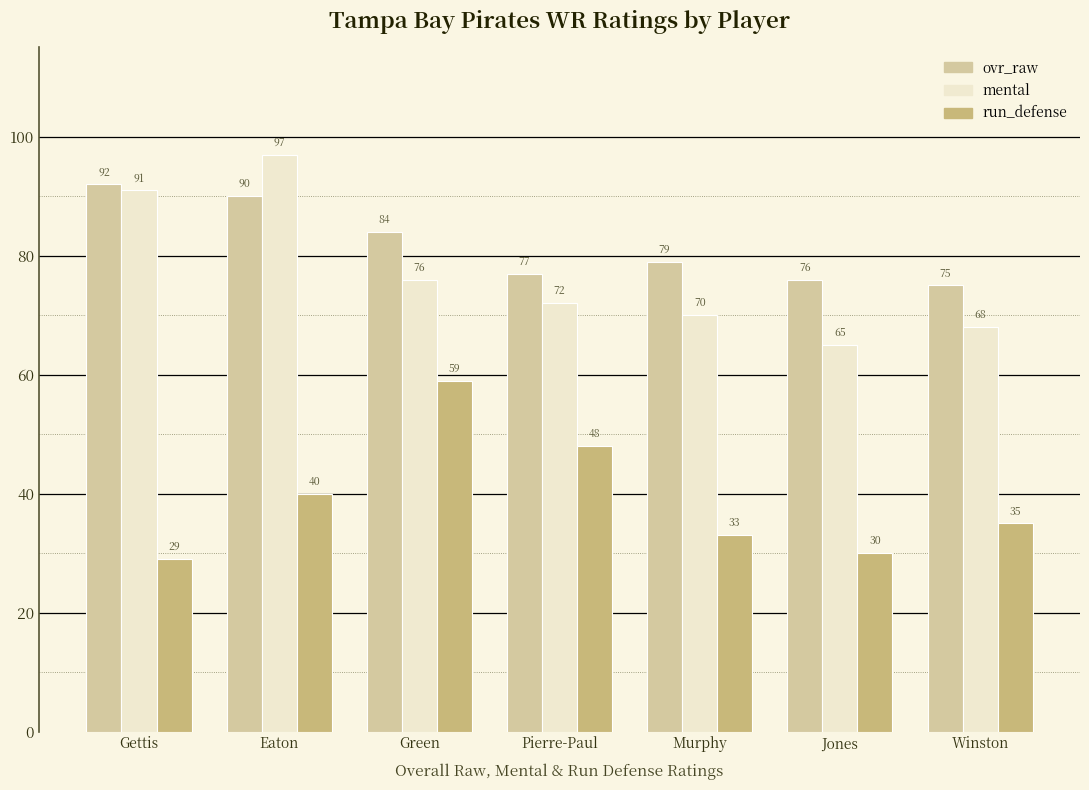

What is the label of the 6th bar from the left?

Jones